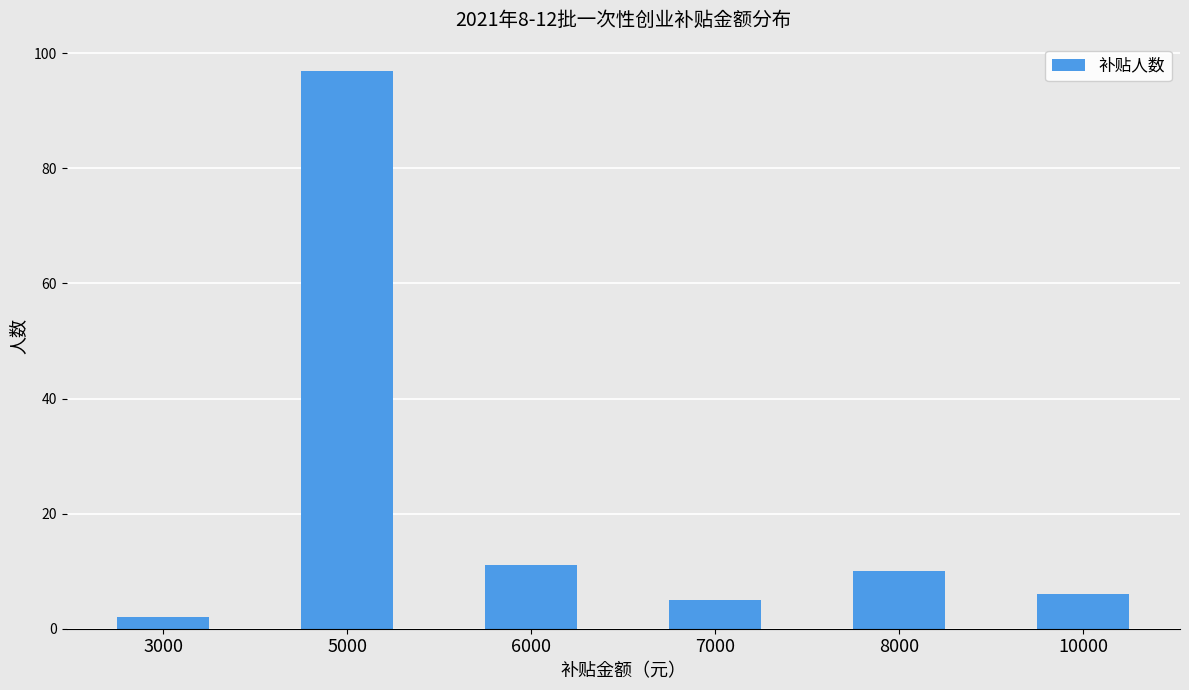

Reading left to right, transcribe all the data shown in this chart.

2	97	11	5	10	6